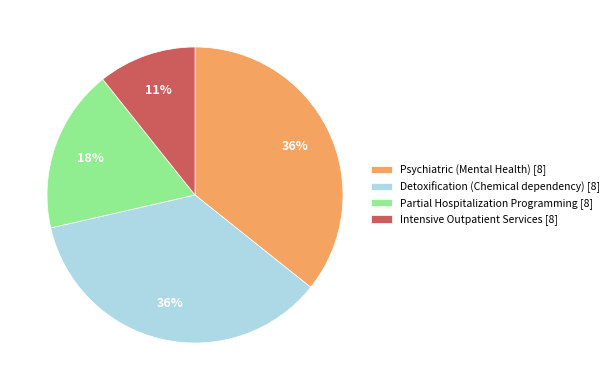

What is the ratio of the value at Intensive Outpatient Services [8] to the value at Psychiatric (Mental Health) [8]?

0.3